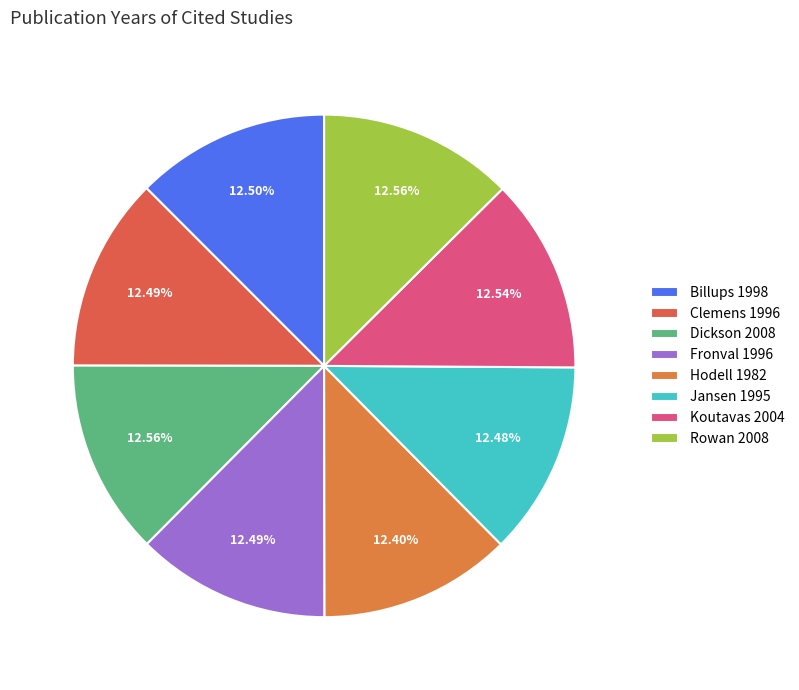

What percentage do Koutavas 2004 and Dickson 2008 together represent?

25.1%